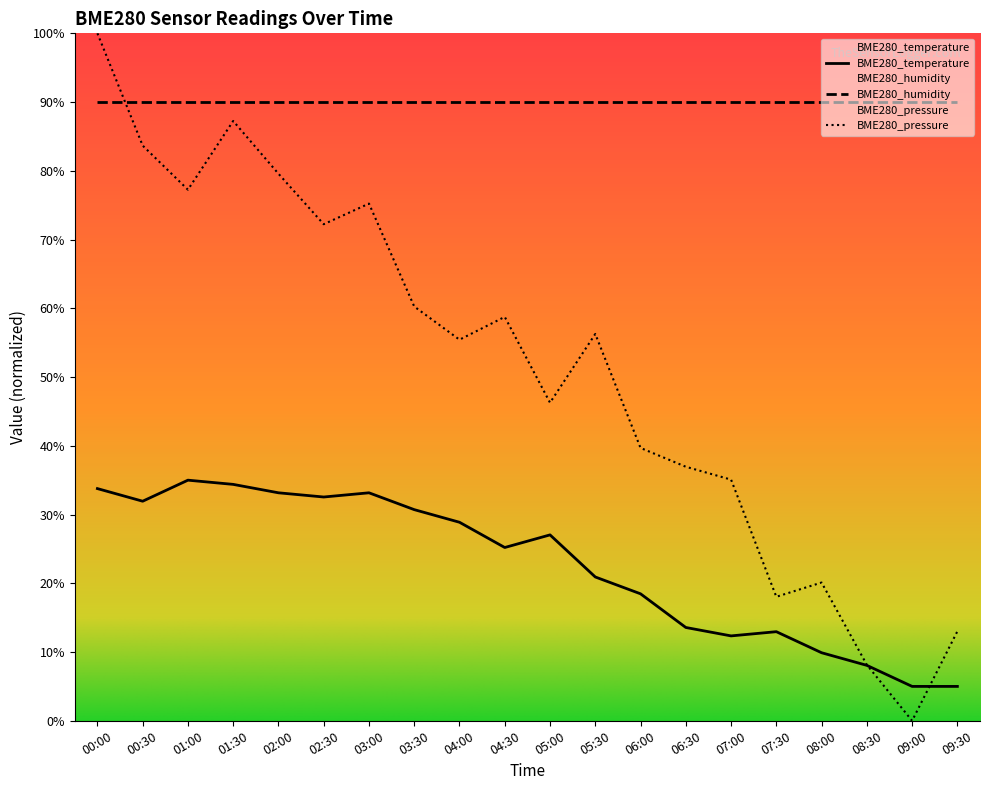

How many interior local peaks does the BME280_temperature series have?

4